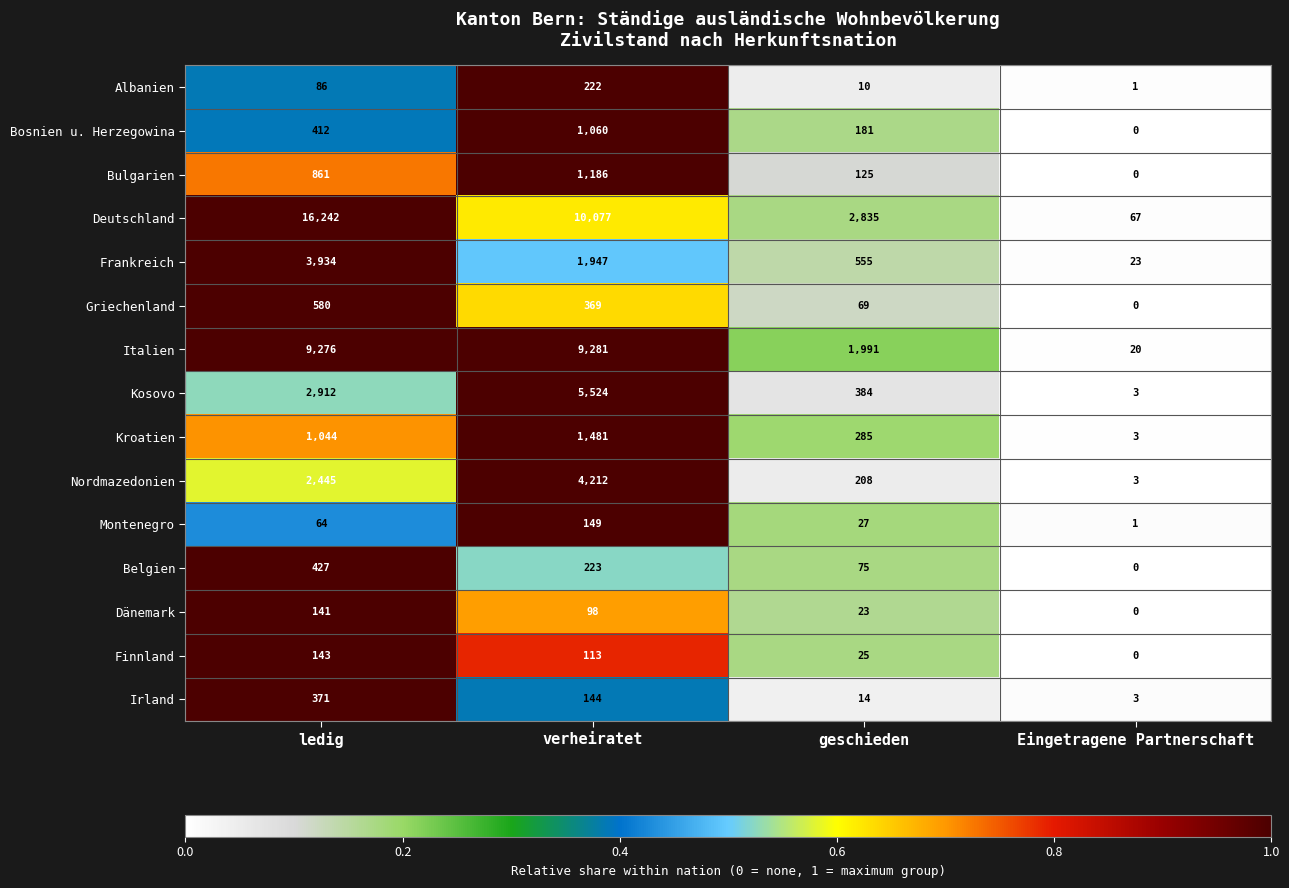

How many categories are shown in the chart?

4